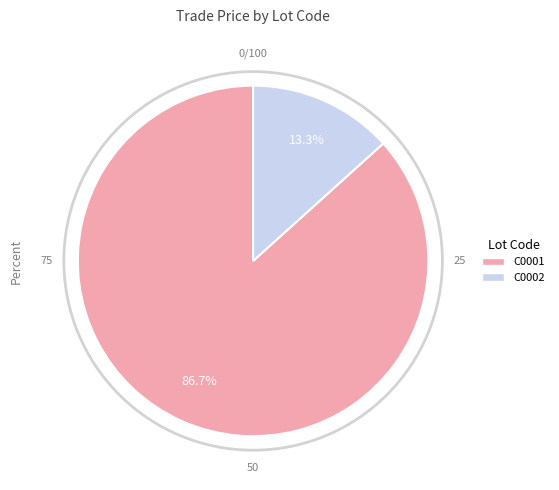

What is the largest slice in the pie chart?

C0001